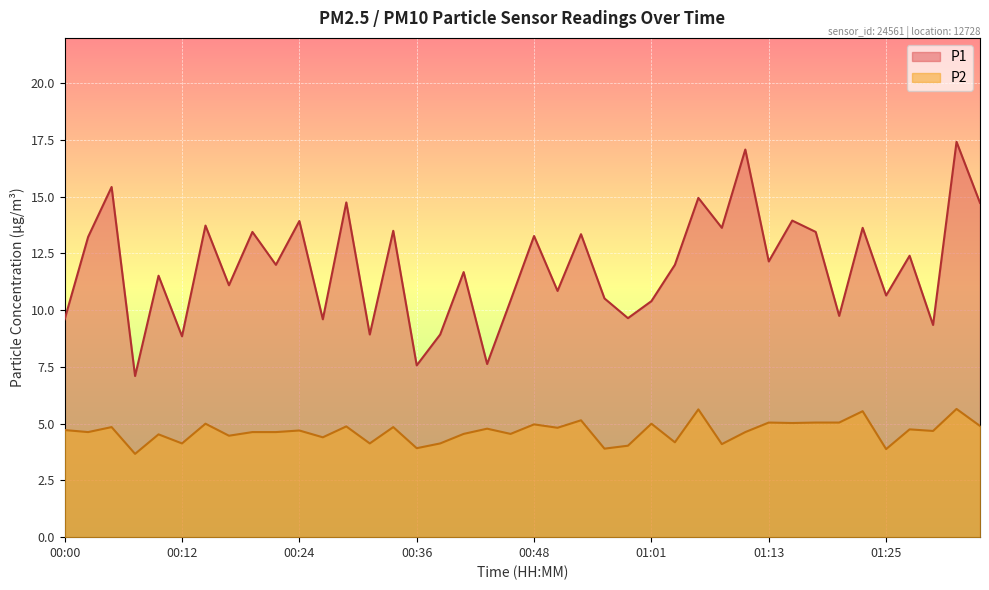

How many lines are shown in the chart?

2